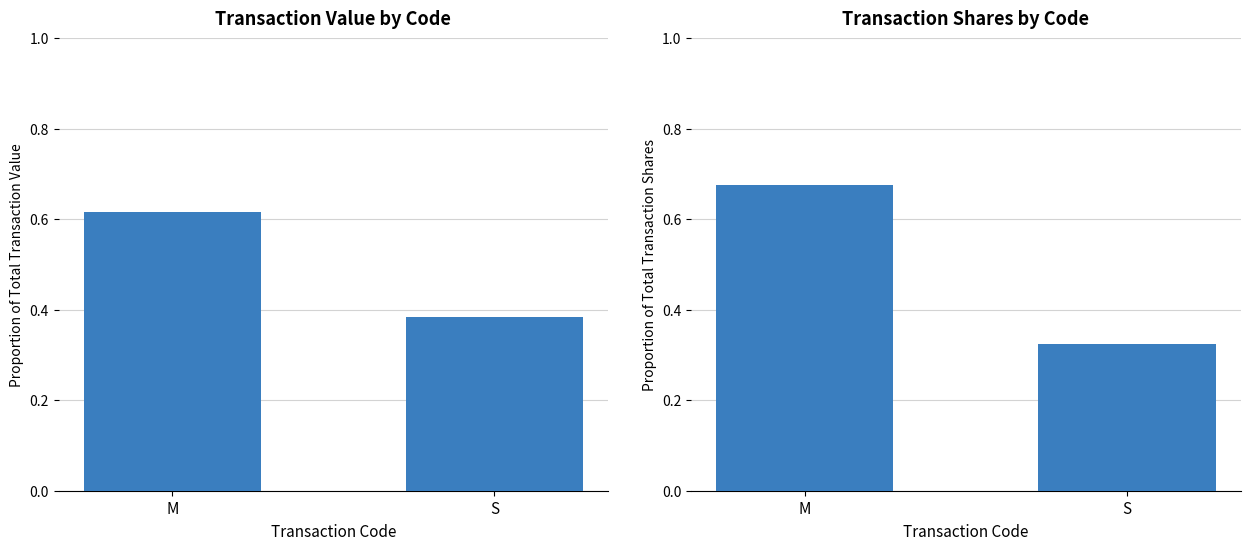

Rank the categories by Transaction Value value from highest to lowest.

M, S